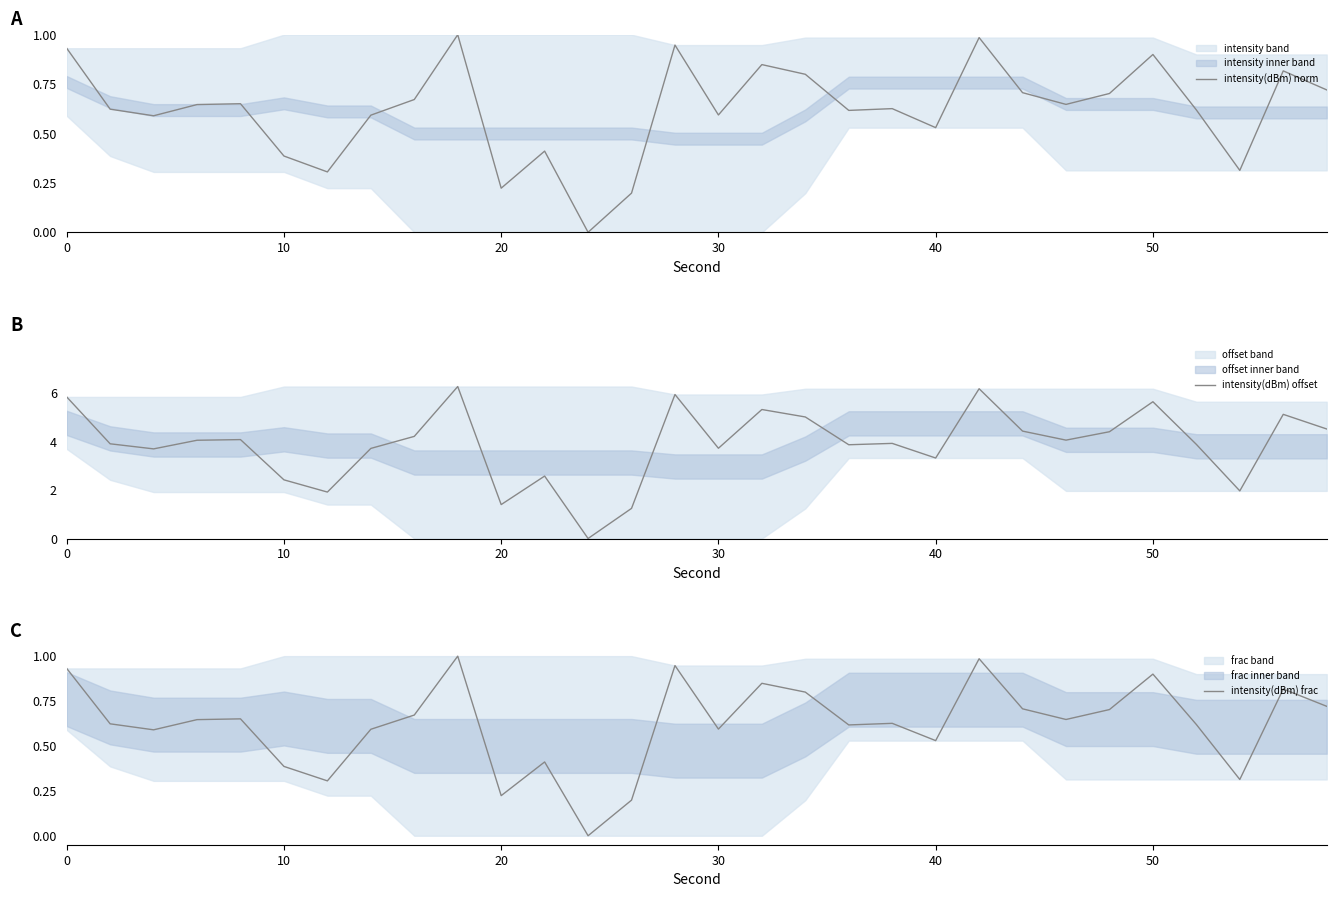

What are all the series names shown in the legend?

intensity(dBm) norm, intensity(dBm) offset, intensity(dBm) frac